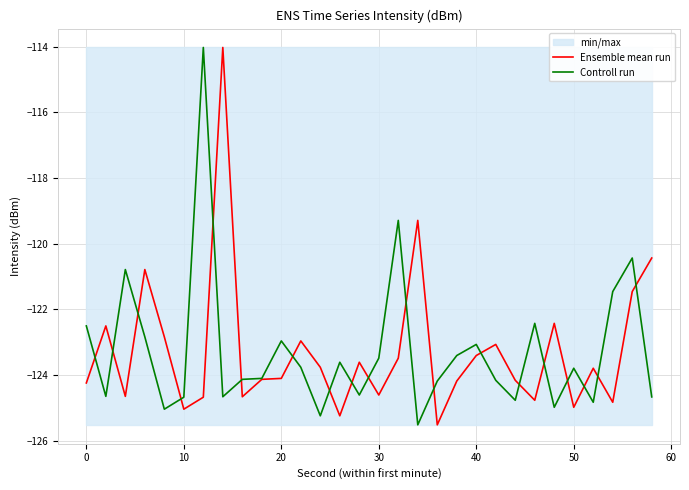

True or false: Ensemble mean run has more than 1 interior local peaks.

True